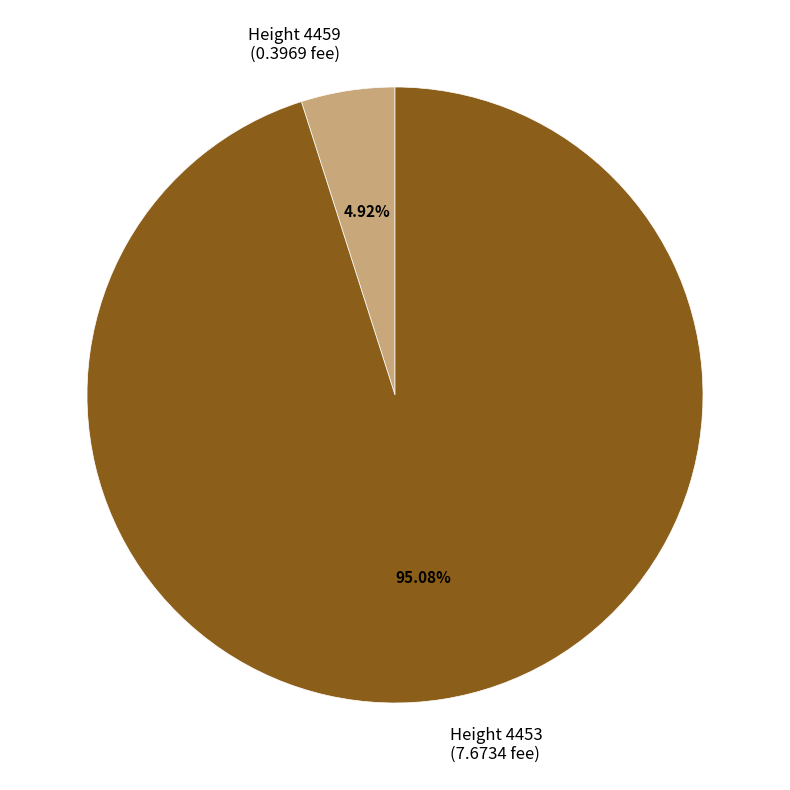

Is there a majority slice in this chart?

Yes